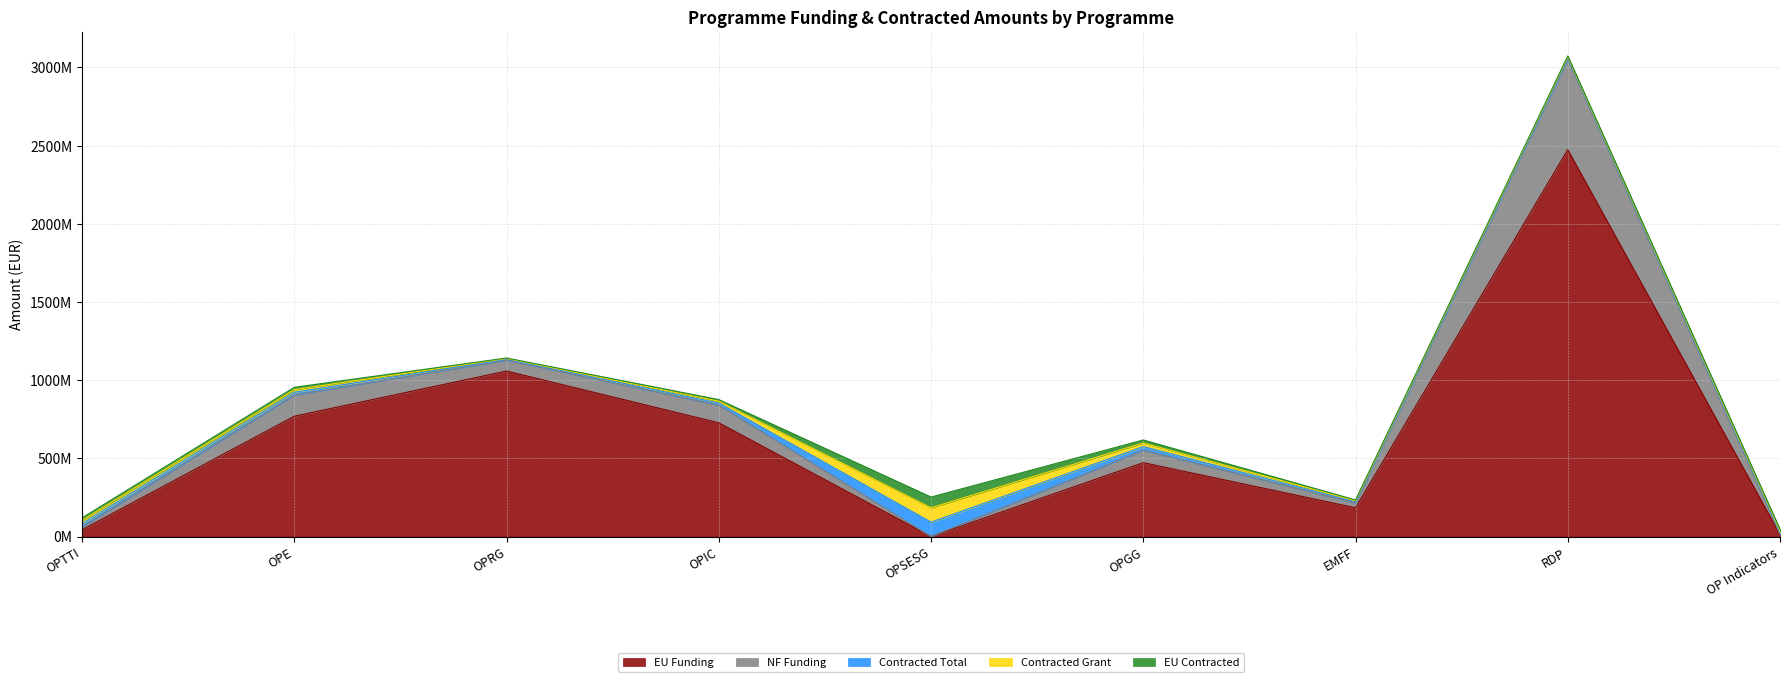

Which series changed the most between OPIC and EMFF?

EU Funding